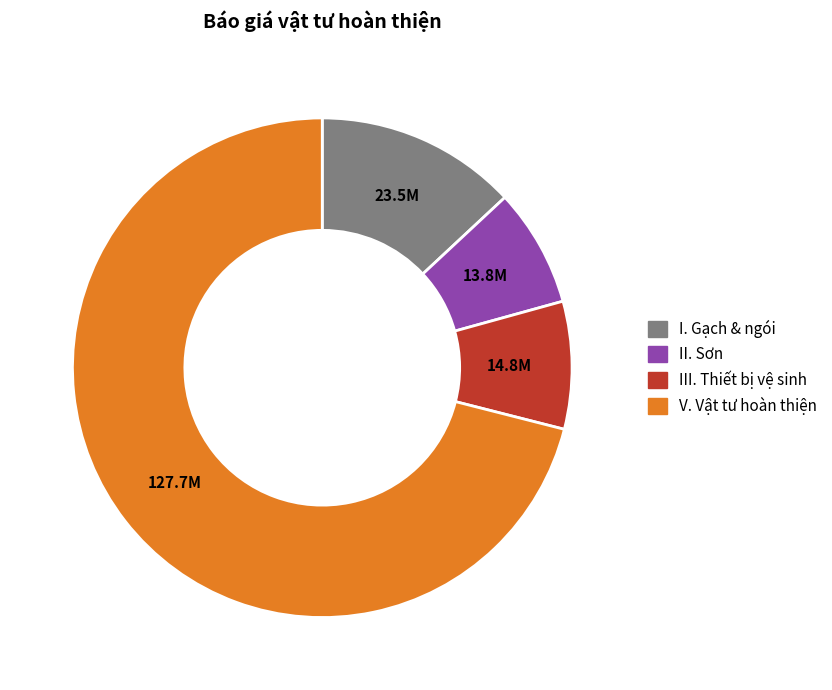

How many slices are in this pie chart?

4